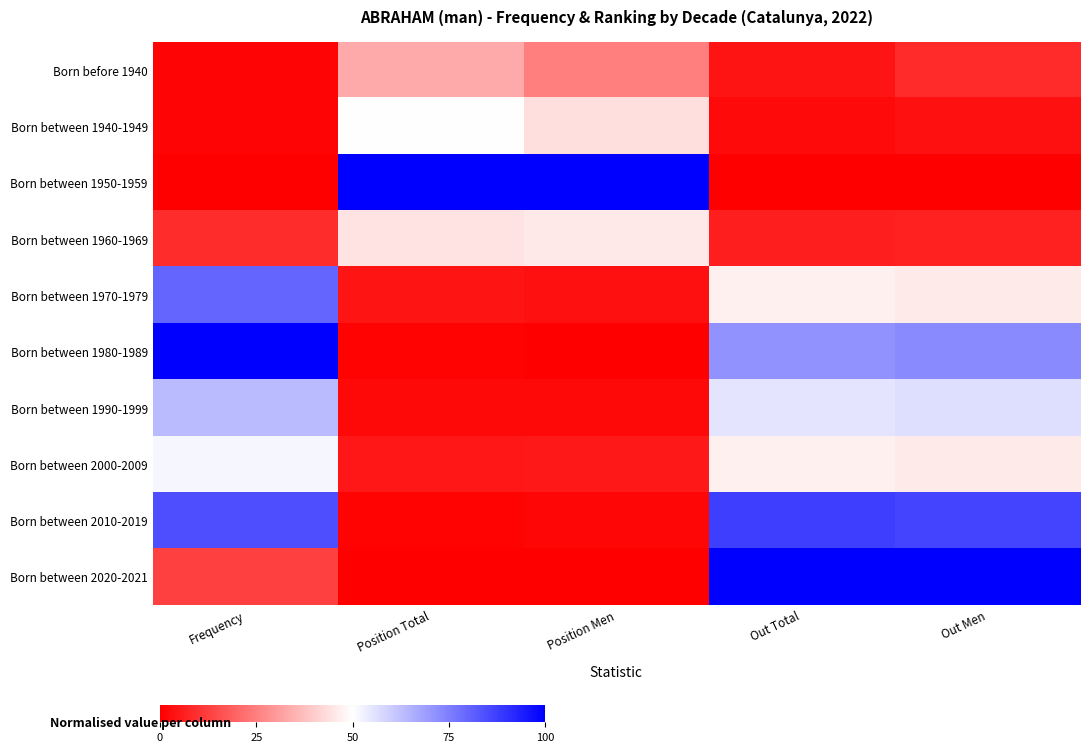

Reading left to right, extract all data points from this chart.

Born before 1940: Frequency=0.8	Position Total=33.5	Position Men=24.8	Out Total=4.1	Out Men=8.3
Born between 1940-1949: Frequency=1.1	Position Total=49.8	Position Men=43.7	Out Total=2.0	Out Men=3.1
Born between 1950-1959: Frequency=0.0	Position Total=100.0	Position Men=100.0	Out Total=0.0	Out Men=0.0
Born between 1960-1969: Frequency=8.8	Position Total=44.2	Position Men=45.3	Out Total=6.1	Out Men=6.2
Born between 1970-1979: Frequency=80.4	Position Total=4.2	Position Men=3.4	Out Total=46.9	Out Men=45.8
Born between 1980-1989: Frequency=100.0	Position Total=0.6	Position Men=0.0	Out Total=71.4	Out Men=72.9
Born between 1990-1999: Frequency=63.5	Position Total=1.6	Position Men=1.7	Out Total=55.1	Out Men=56.2
Born between 2000-2009: Frequency=51.7	Position Total=4.4	Position Men=4.7	Out Total=46.9	Out Men=45.8
Born between 2010-2019: Frequency=84.7	Position Total=0.7	Position Men=1.4	Out Total=87.8	Out Men=86.5
Born between 2020-2021: Frequency=12.9	Position Total=0.0	Position Men=0.3	Out Total=100.0	Out Men=100.0